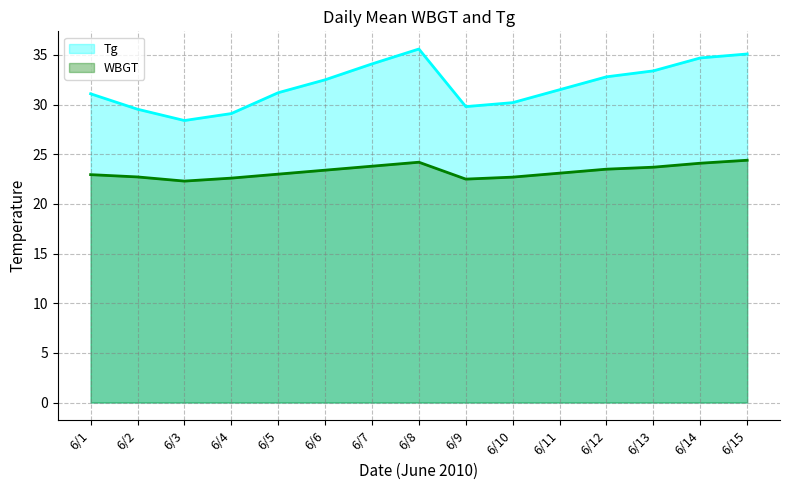

What is the sum of the values at 6/10 and 6/12?

46.2